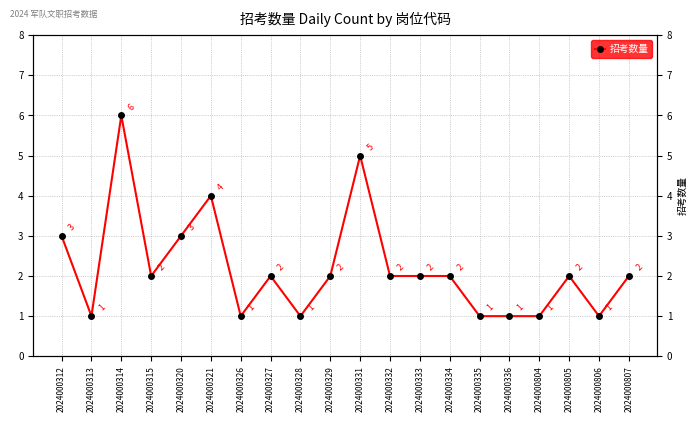

Rank the categories by value from highest to lowest.

2024000314, 2024000331, 2024000321, 2024000312, 2024000320, 2024000315, 2024000327, 2024000329, 2024000332, 2024000333, 2024000334, 2024000805, 2024000807, 2024000313, 2024000326, 2024000328, 2024000335, 2024000336, 2024000804, 2024000806